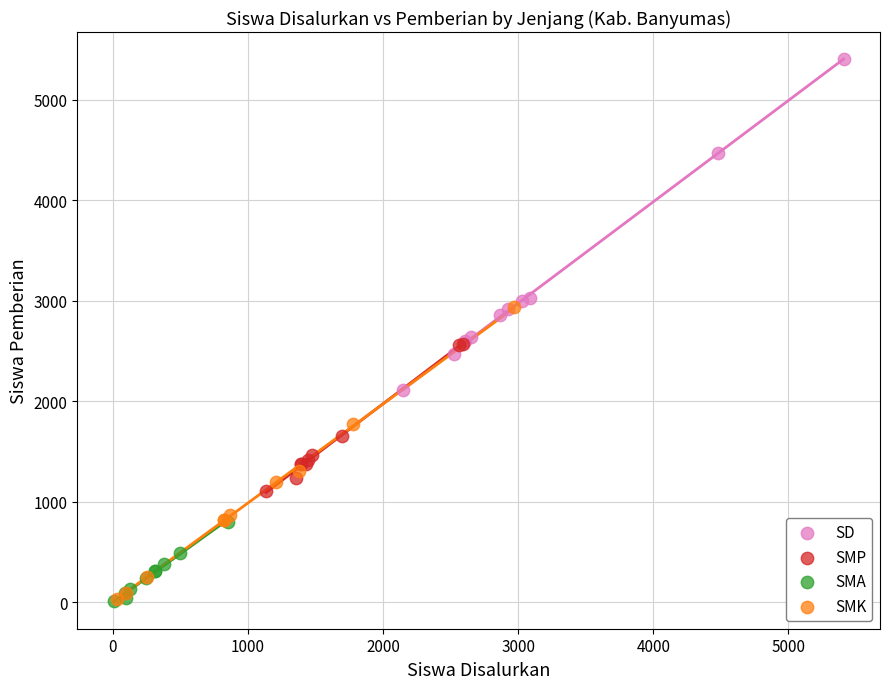

Which series reaches the maximum Y coordinate?

SD